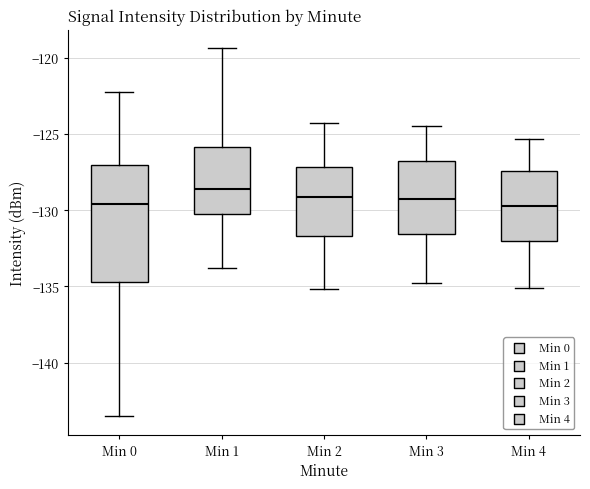

Reading left to right, read every box against the y-axis: the position of its median line, the range the box covers, and the ends of its whiskers. The values are not printed on the chart, so give them approximately, as read against the axis.

Min 0: median -129.5, box -134.5 to -127.0, whiskers -143.5 to -122.5
Min 1: median -128.5, box -130.5 to -126.0, whiskers -134.0 to -119.5
Min 2: median -129.0, box -131.5 to -127.0, whiskers -135.0 to -124.5
Min 3: median -129.5, box -131.5 to -126.5, whiskers -135.0 to -124.5
Min 4: median -129.5, box -132.0 to -127.5, whiskers -135.0 to -125.5